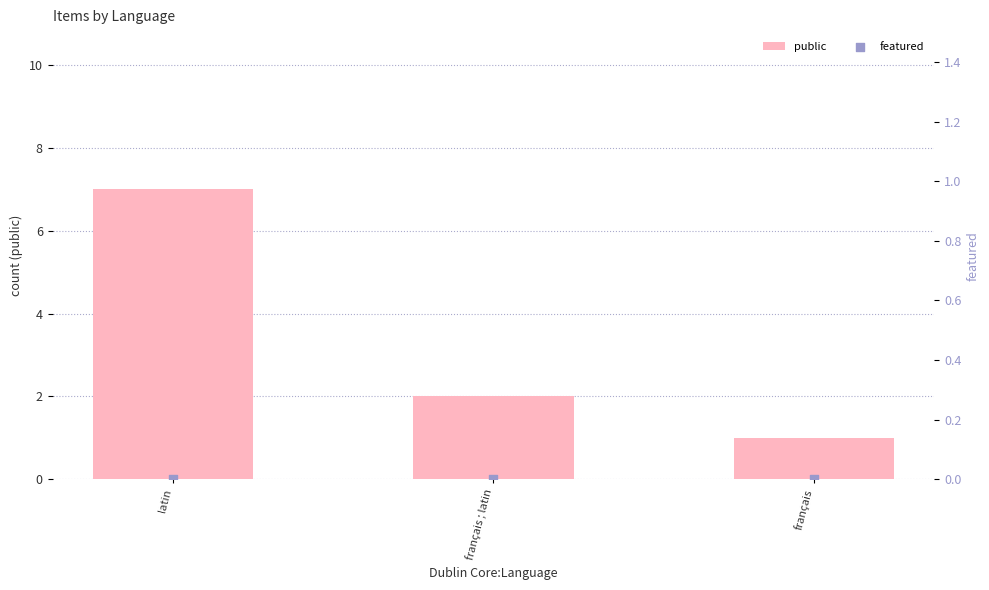

At which category is the sum across all series the highest?

latin